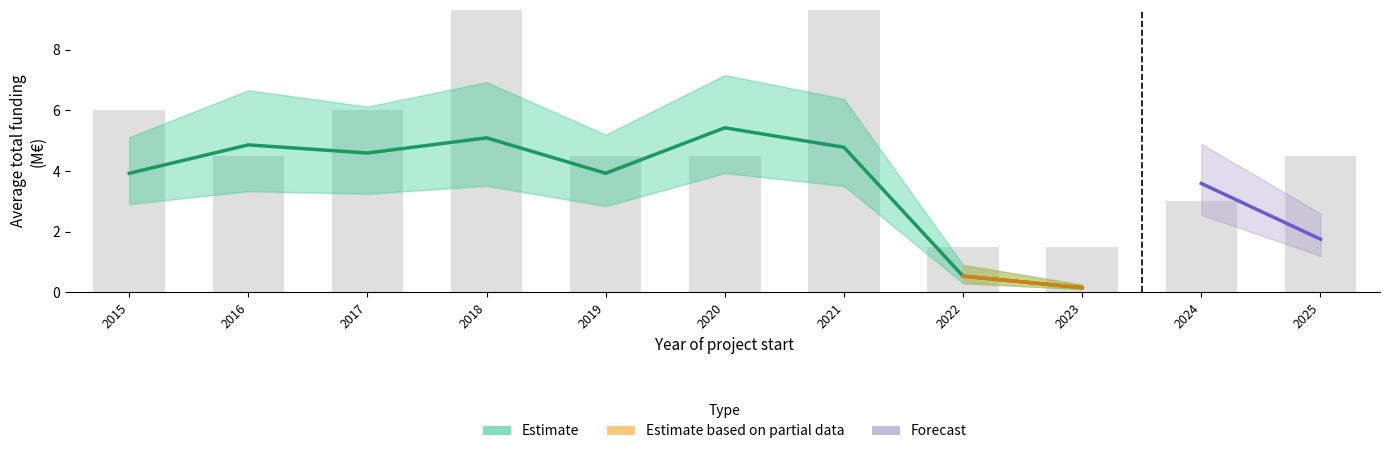

Which has a higher value, 2017 or 2019?

2017